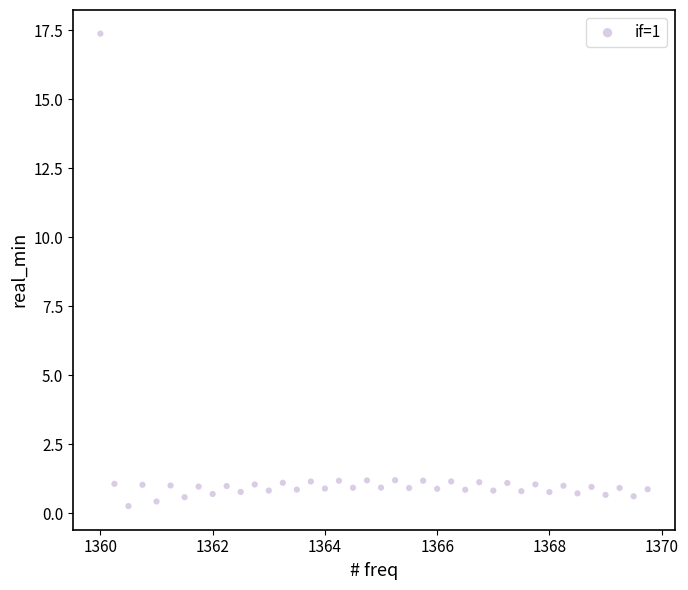

What is the range of X values (max minus min)?

9.8